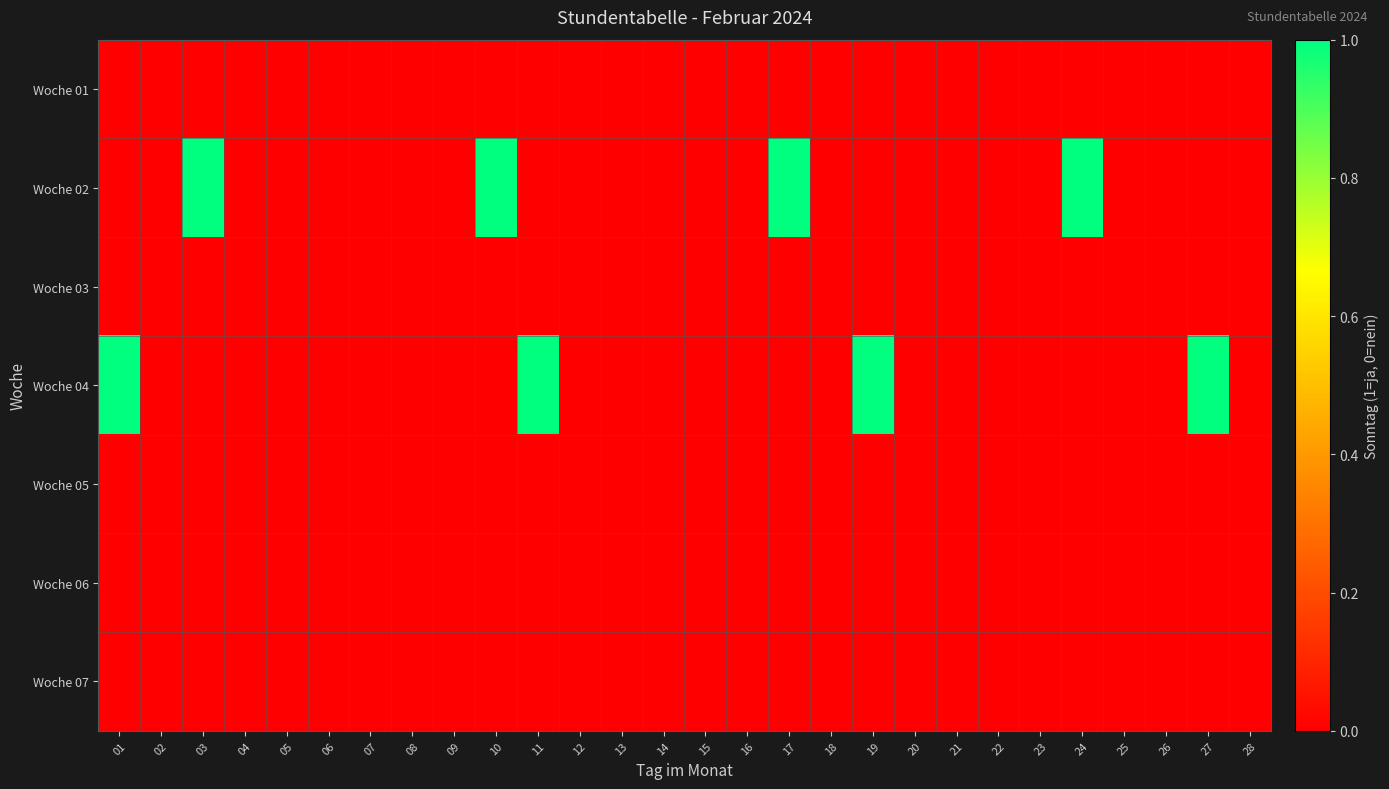

At how many categories does at least one series exceed 0?

8